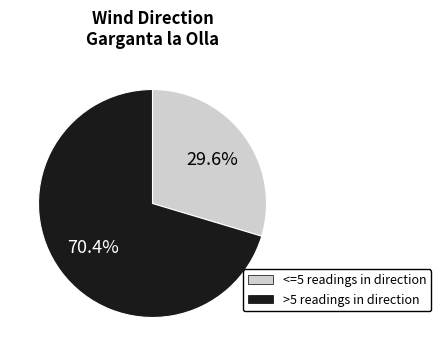

To the nearest percent, what is the difference between the largest and smallest slice percentages?

41%